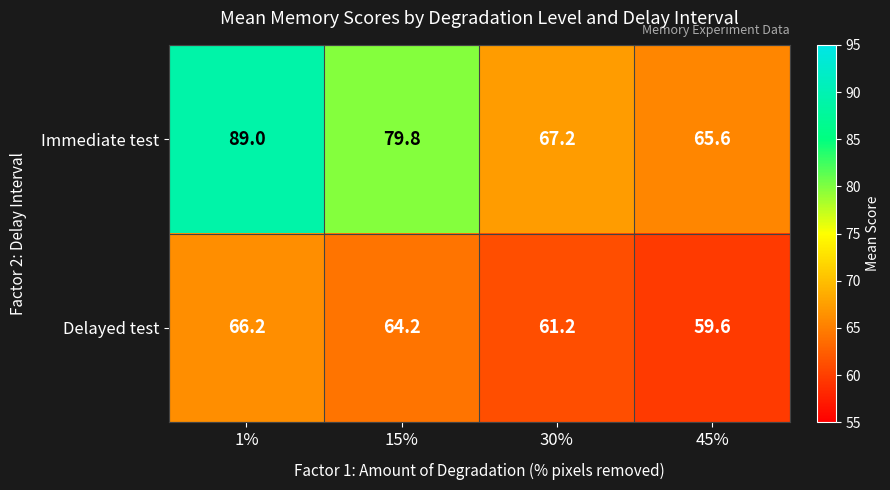

Which series changed the most between 1% and 15%?

Immediate test